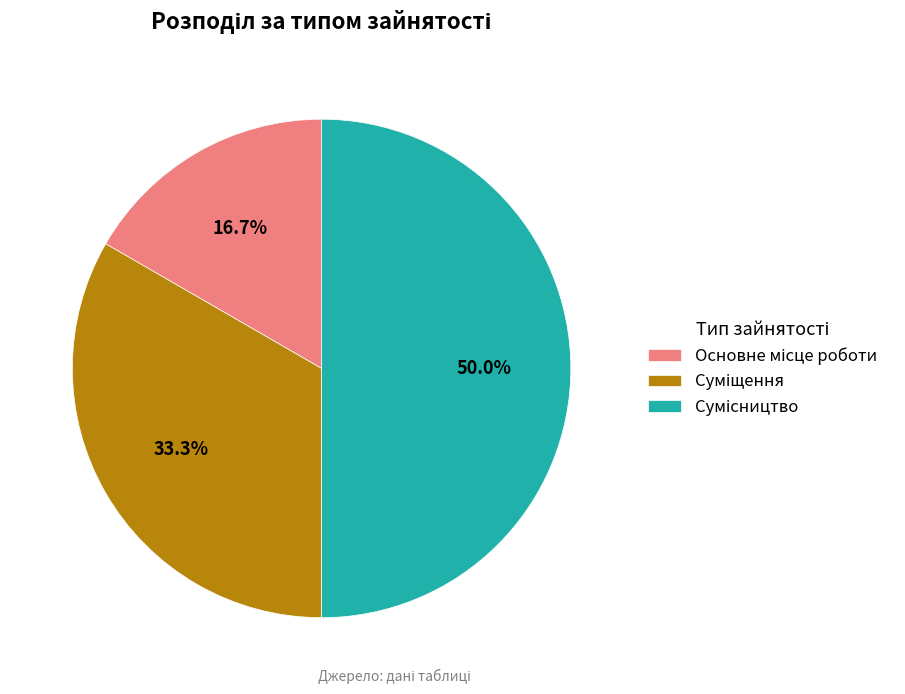

What is the largest slice in the pie chart?

Сумісництво